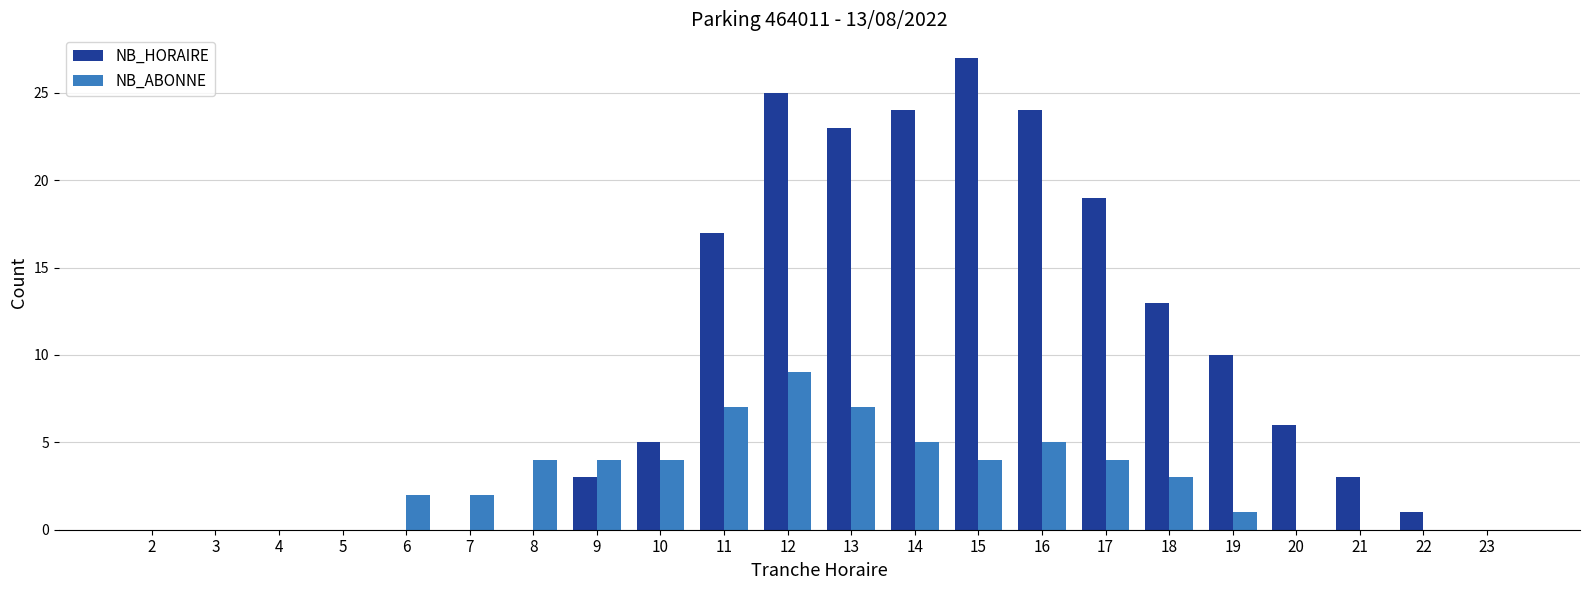

Are the bars grouped side by side (vs. stacked)?

Yes